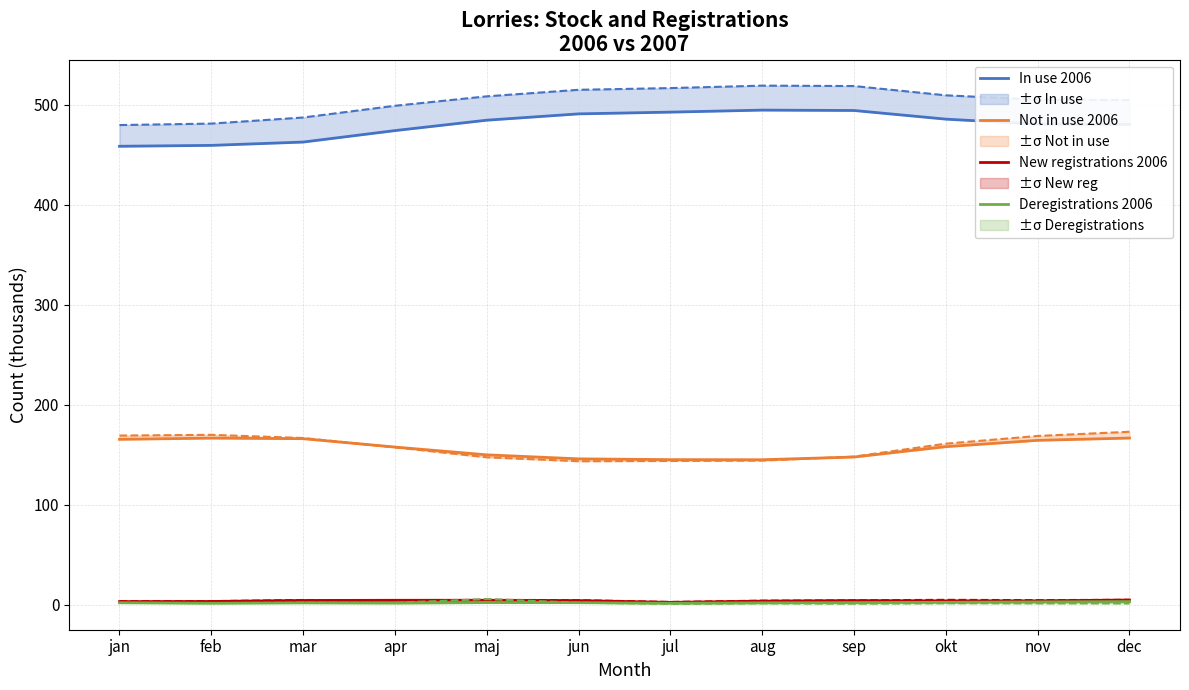

True or false: Not in use 2006 and New registrations 2006 intersect in this chart.

False